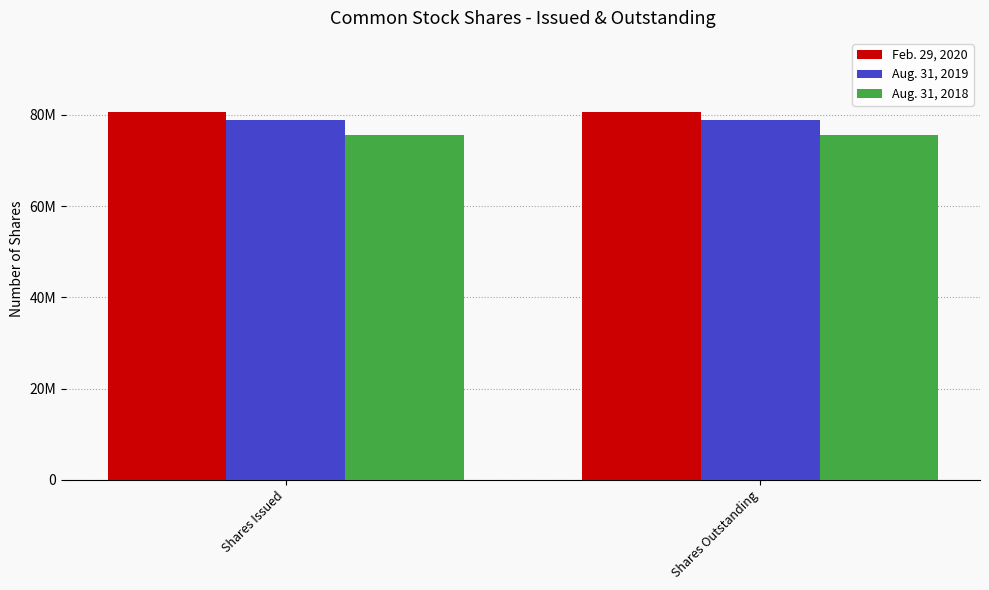

Is it true that Feb. 29, 2020 equals 80720879 at Shares Issued?

True